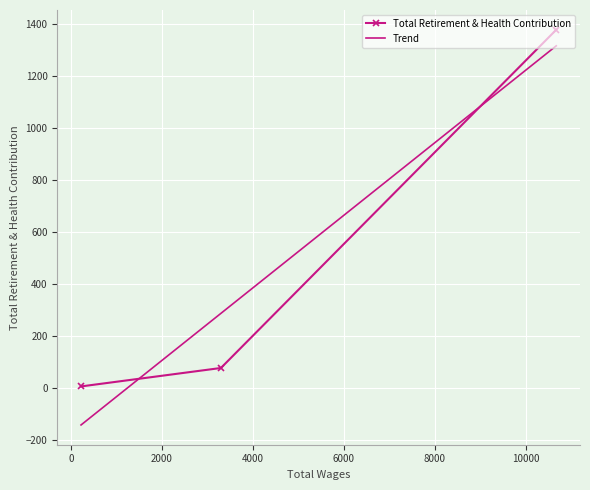

What are all the series names shown in the legend?

Total Retirement & Health Contribution, Trend